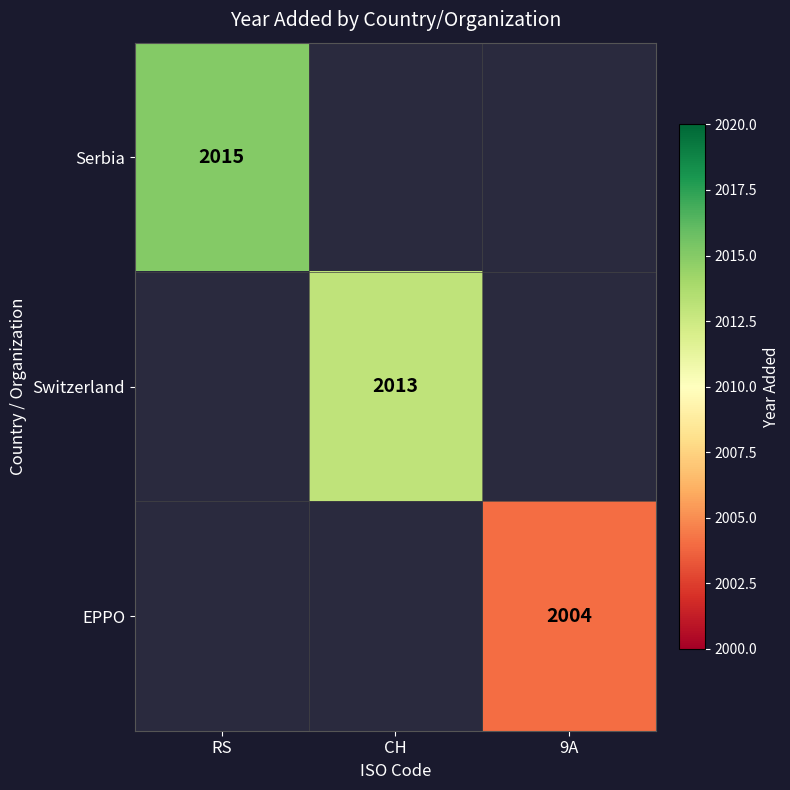

The value of EPPO at 9A is 2004. True or false?

True